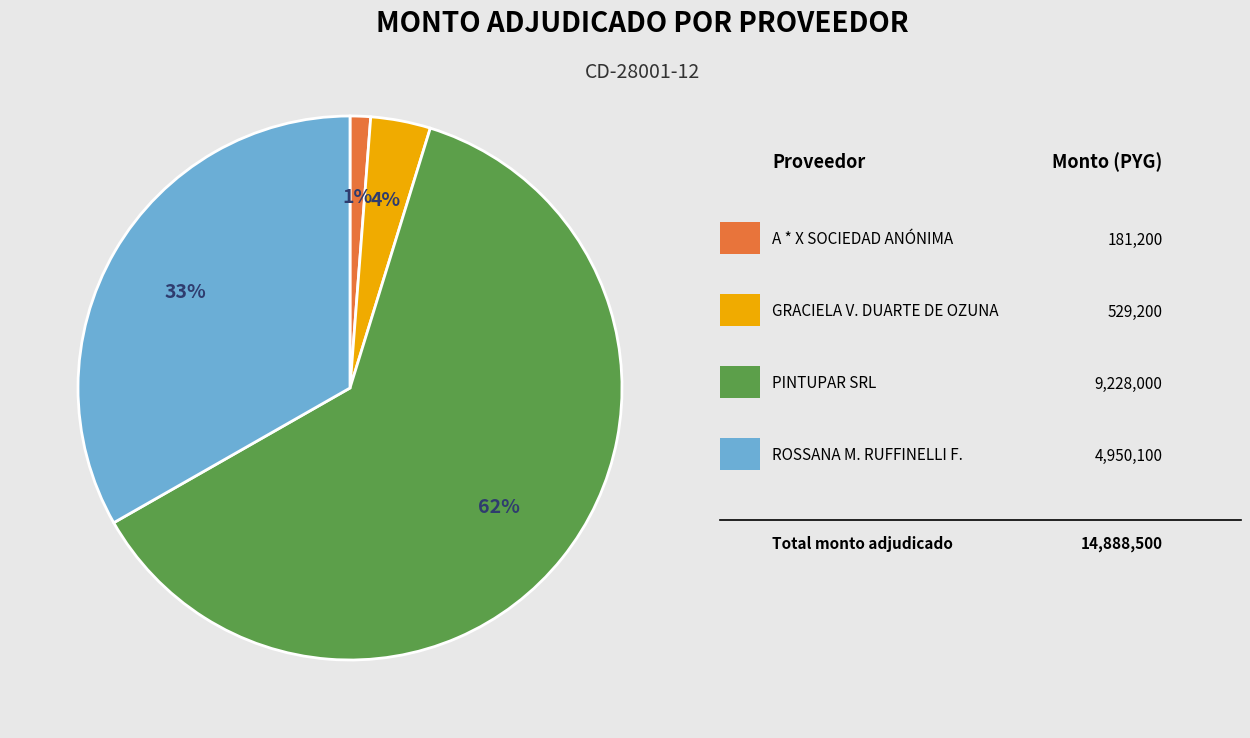

To the nearest percent, what is the difference between the largest and smallest slice percentages?

61%